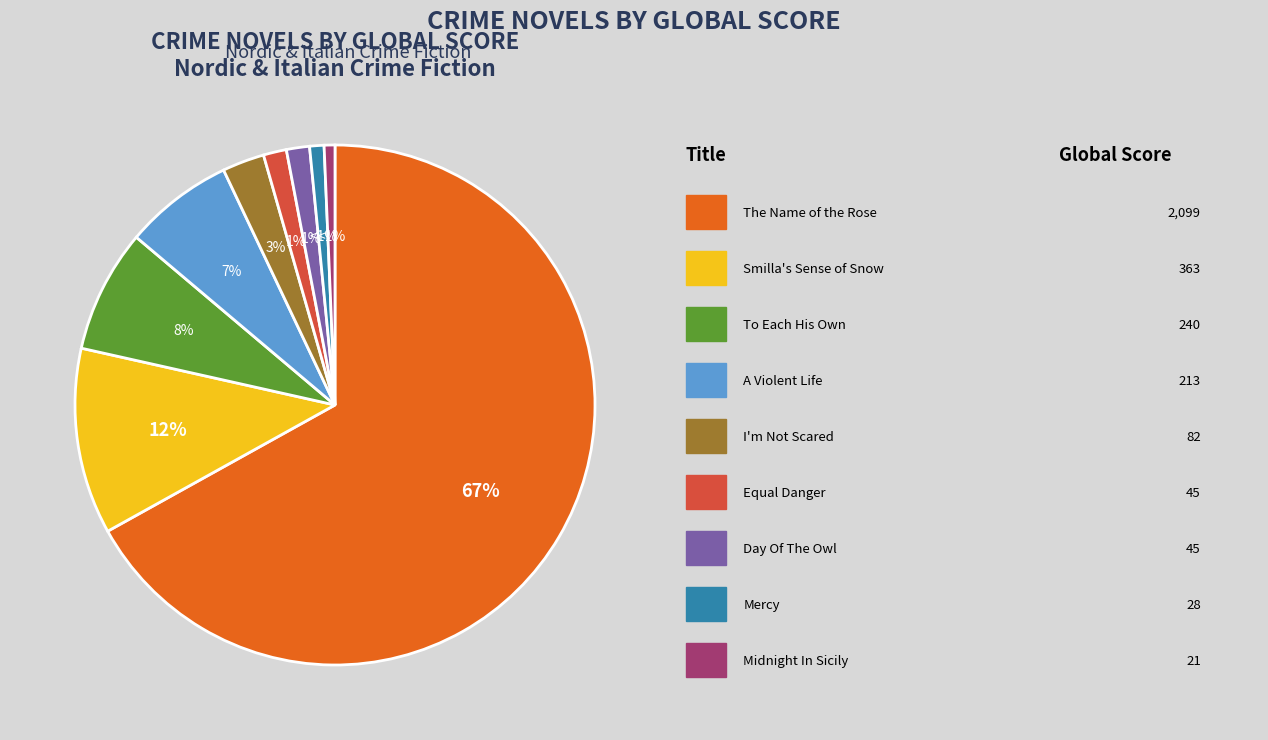

To the nearest percent, what is the average slice percentage?

11%